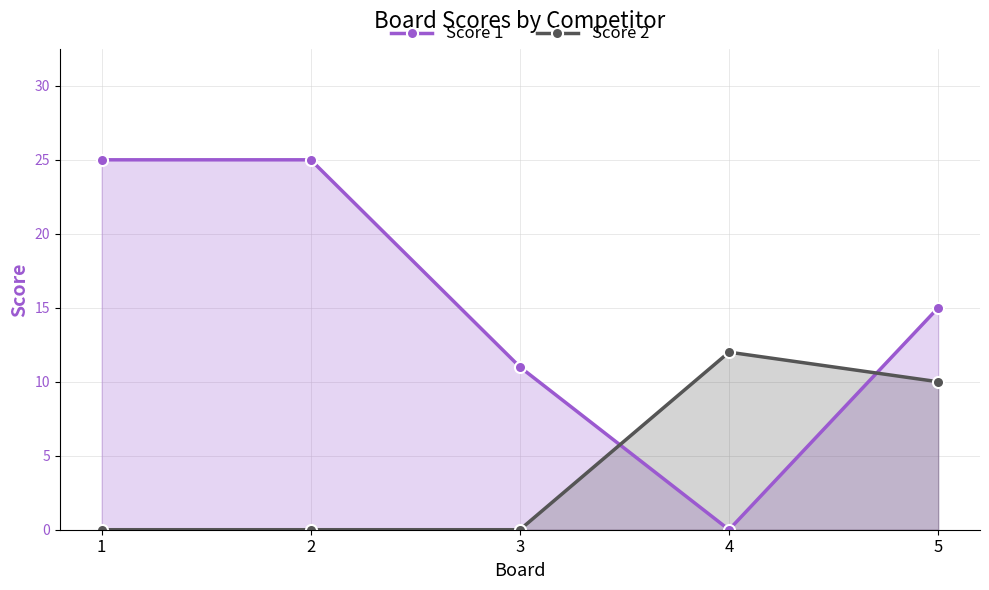

Which series has the largest total across all categories?

Score 1